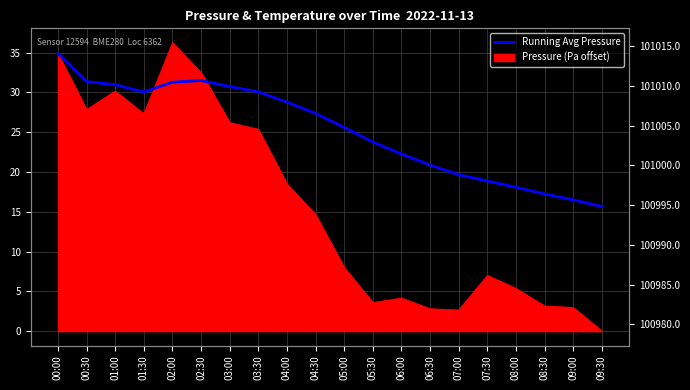

Does the chart display data point markers on the line(s)?

No